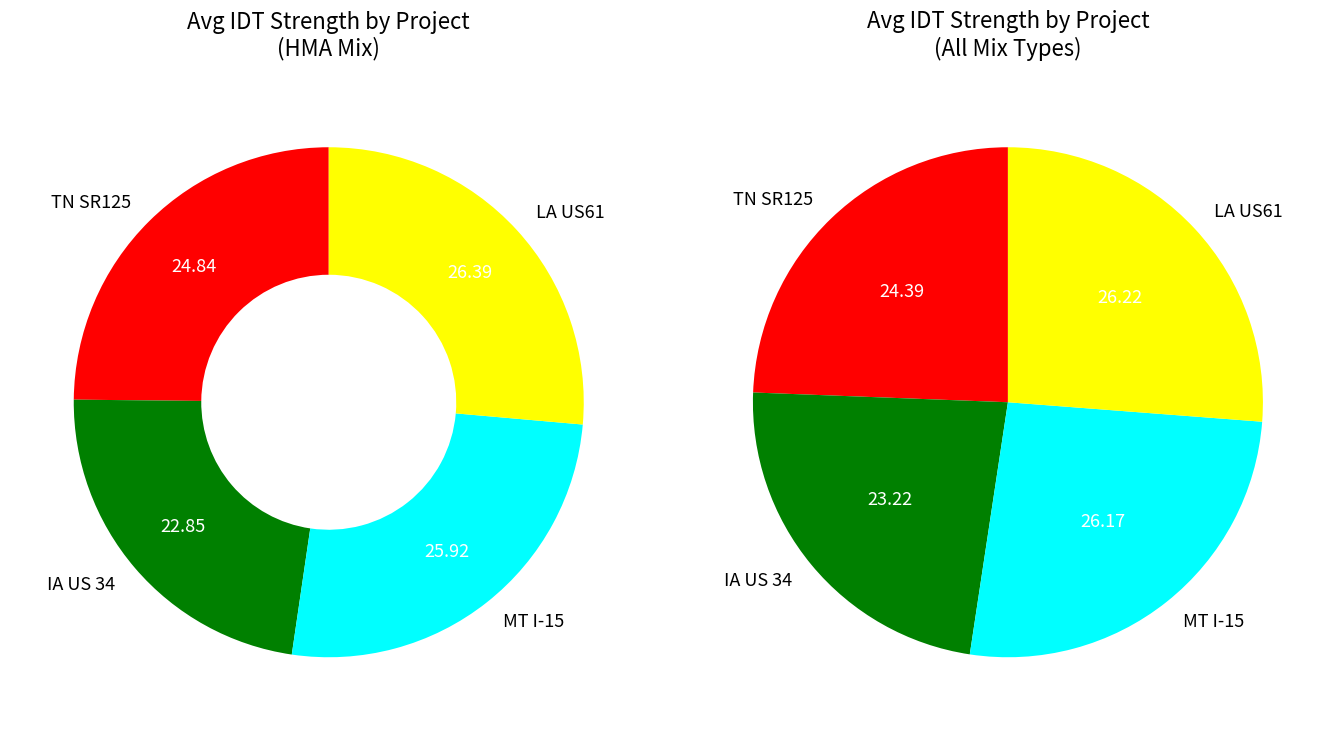

Is there any slice that represents more than half of the pie?

No